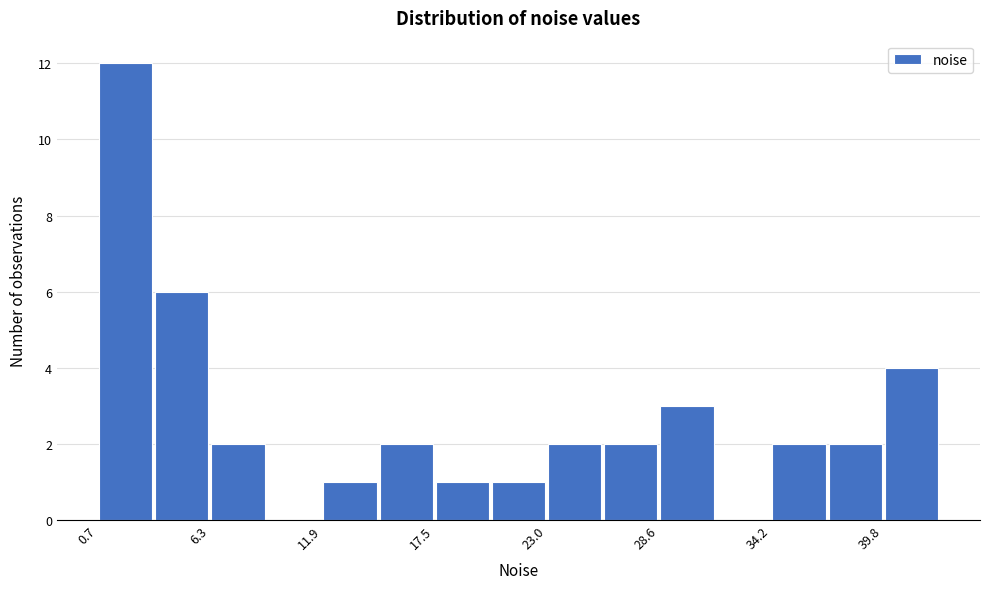

Around what value on the x-axis is the tallest bar? Give the approximate position of its centre, as read against the axis.

2